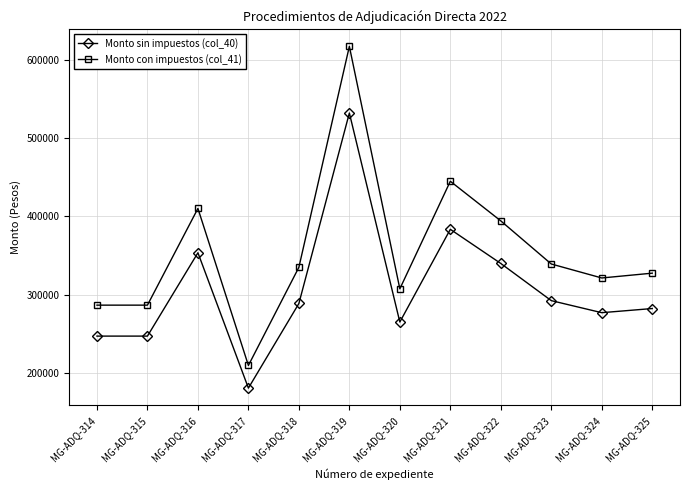

Reading left to right, what are all the values shown in this chart?

Monto sin impuestos (col_40): 247040.0	247040.0	353440.0	180675.0	288675.0	531800.4	265000.0	383361.4	339765.0	292320.0	276938.0	282228.5
Monto con impuestos (col_41): 286566.4	286566.4	409990.4	209583.0	334863.0	616888.5	307400.0	444699.2	394127.4	339091.2	321248.1	327385.1